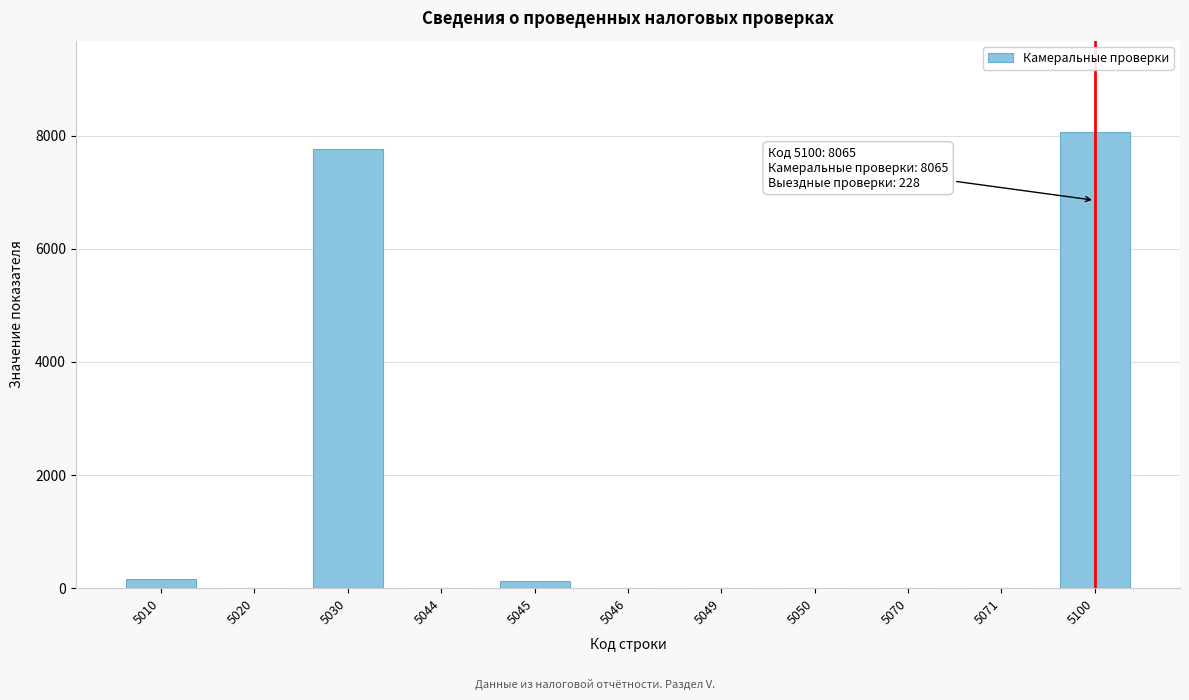

The value at 5030 is 7767. True or false?

True